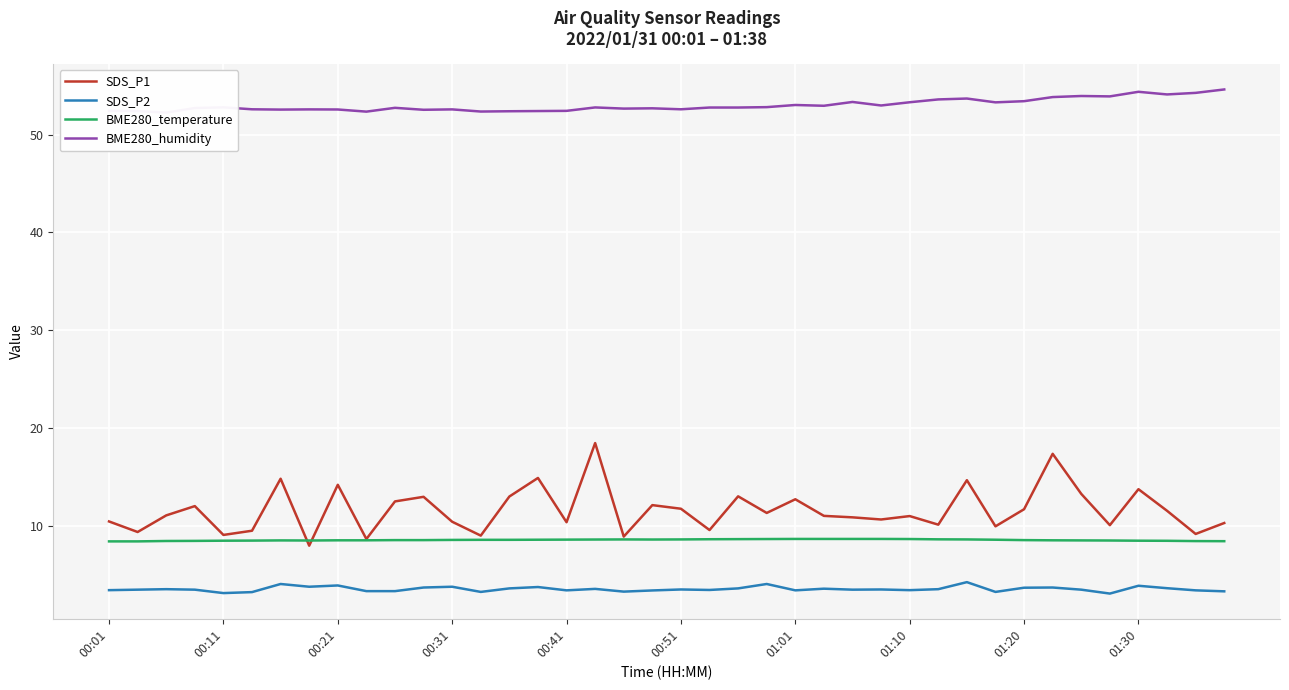

What is the average value of the SDS_P1 series?

11.6